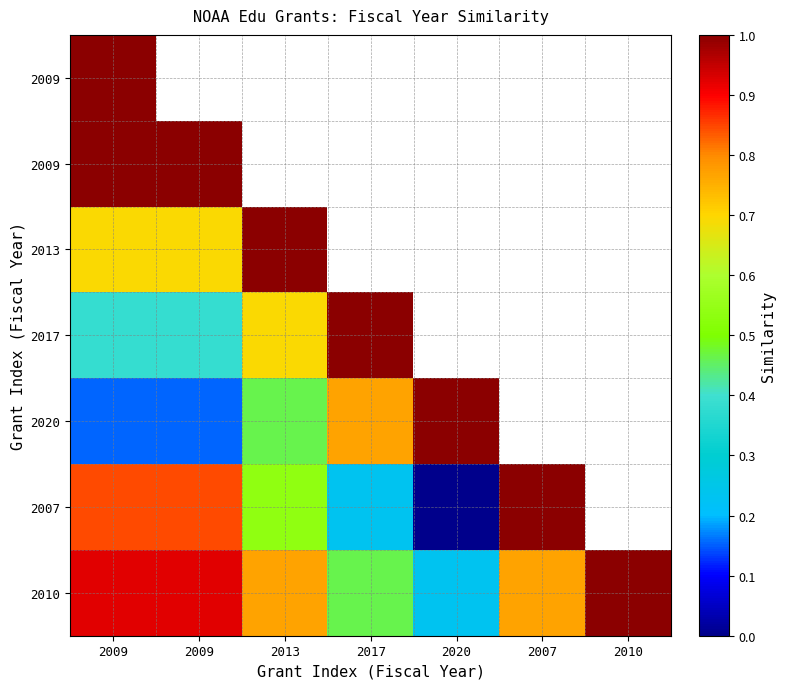

At how many categories does at least one series exceed 0?

7